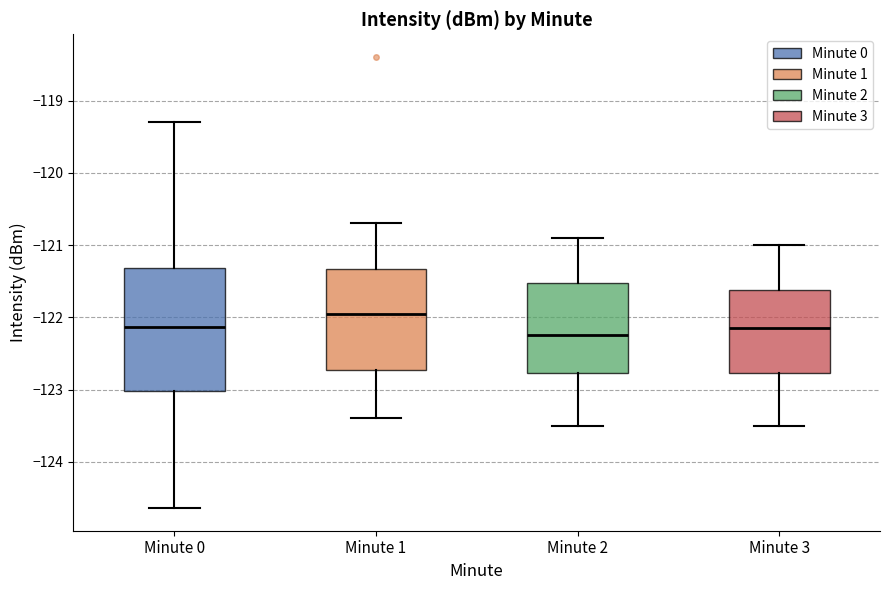

Where does the lower whisker of the box for Minute 2 end on the y-axis? The values are not printed on the chart, so give them approximately, as read against the axis.

-123.5